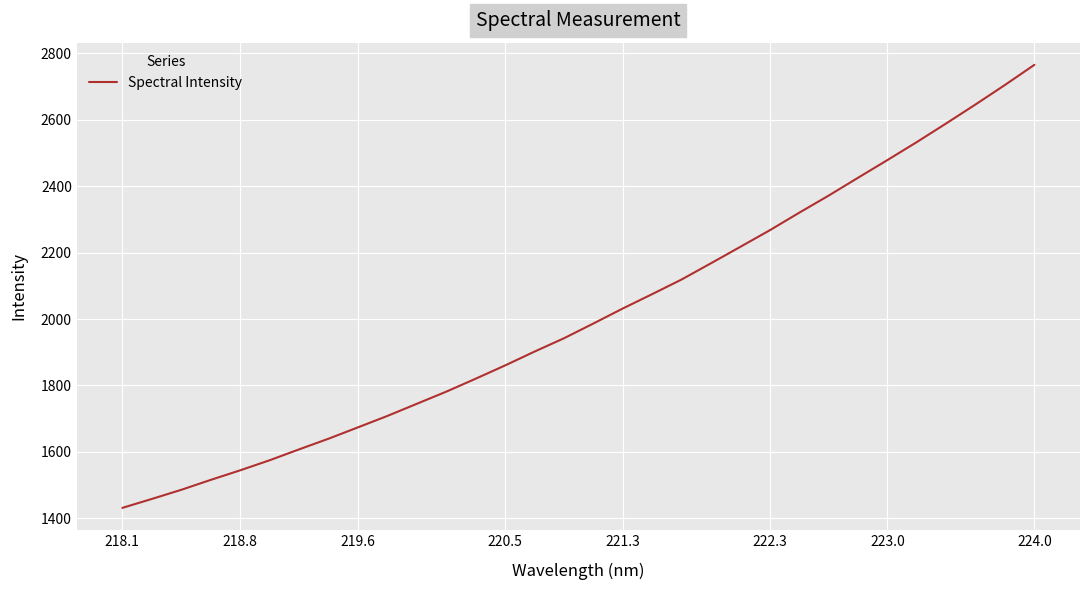

What is the greatest value displayed?

2765.8